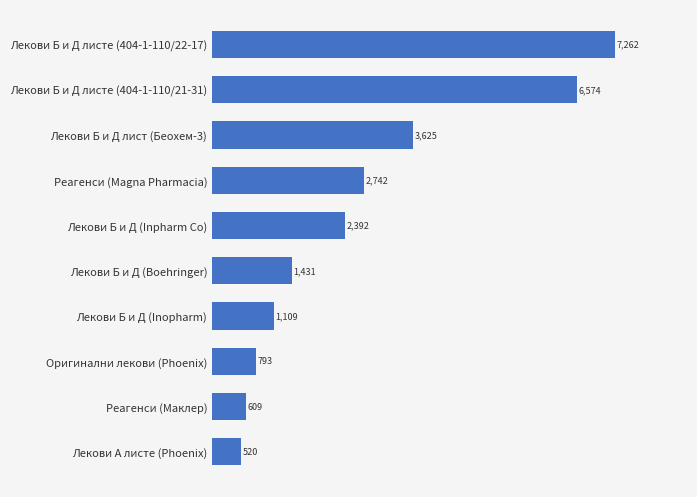

How many categories are shown in the chart?

10